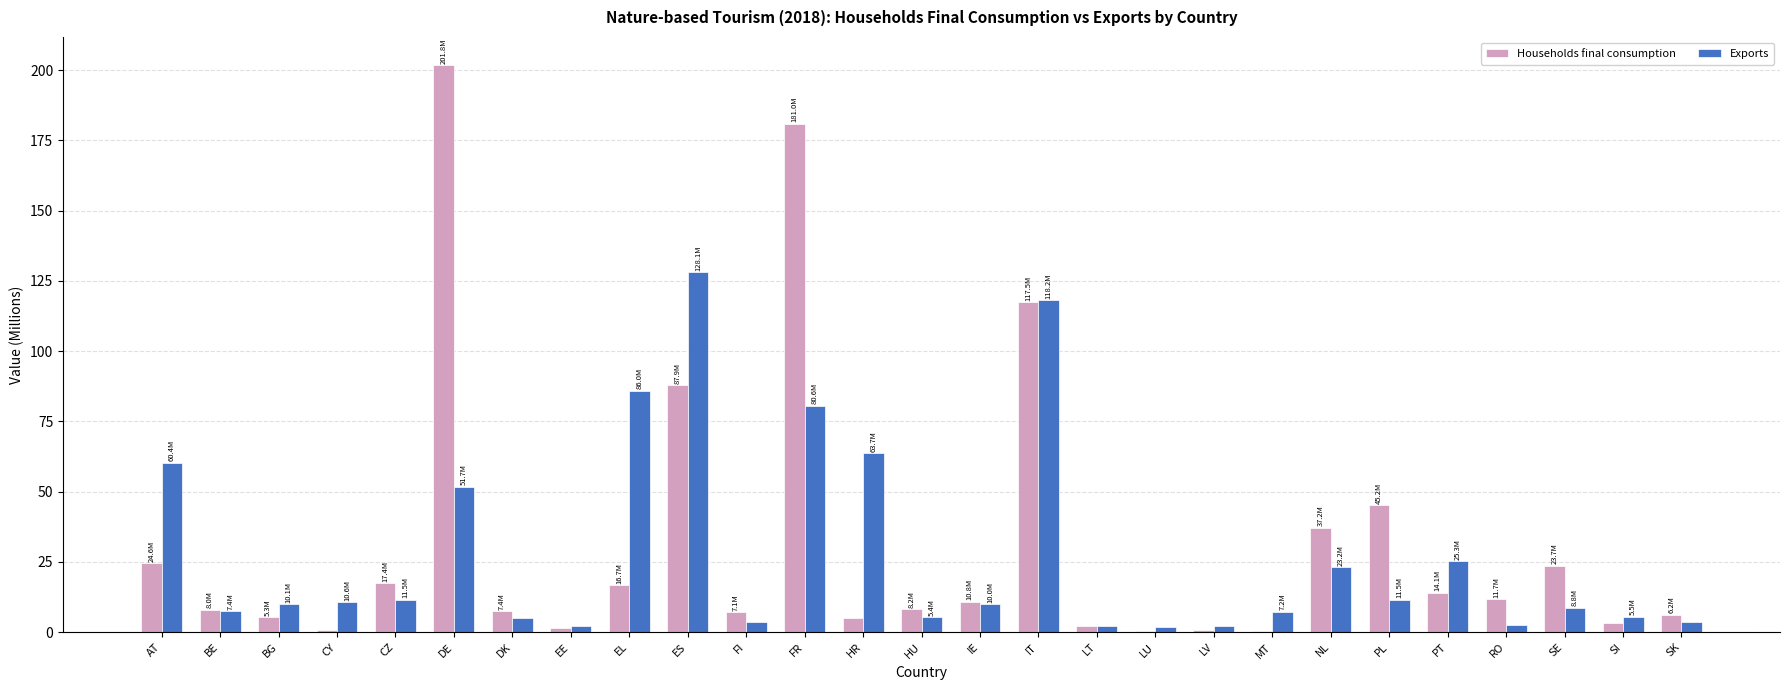

How many data points does each series have?

27